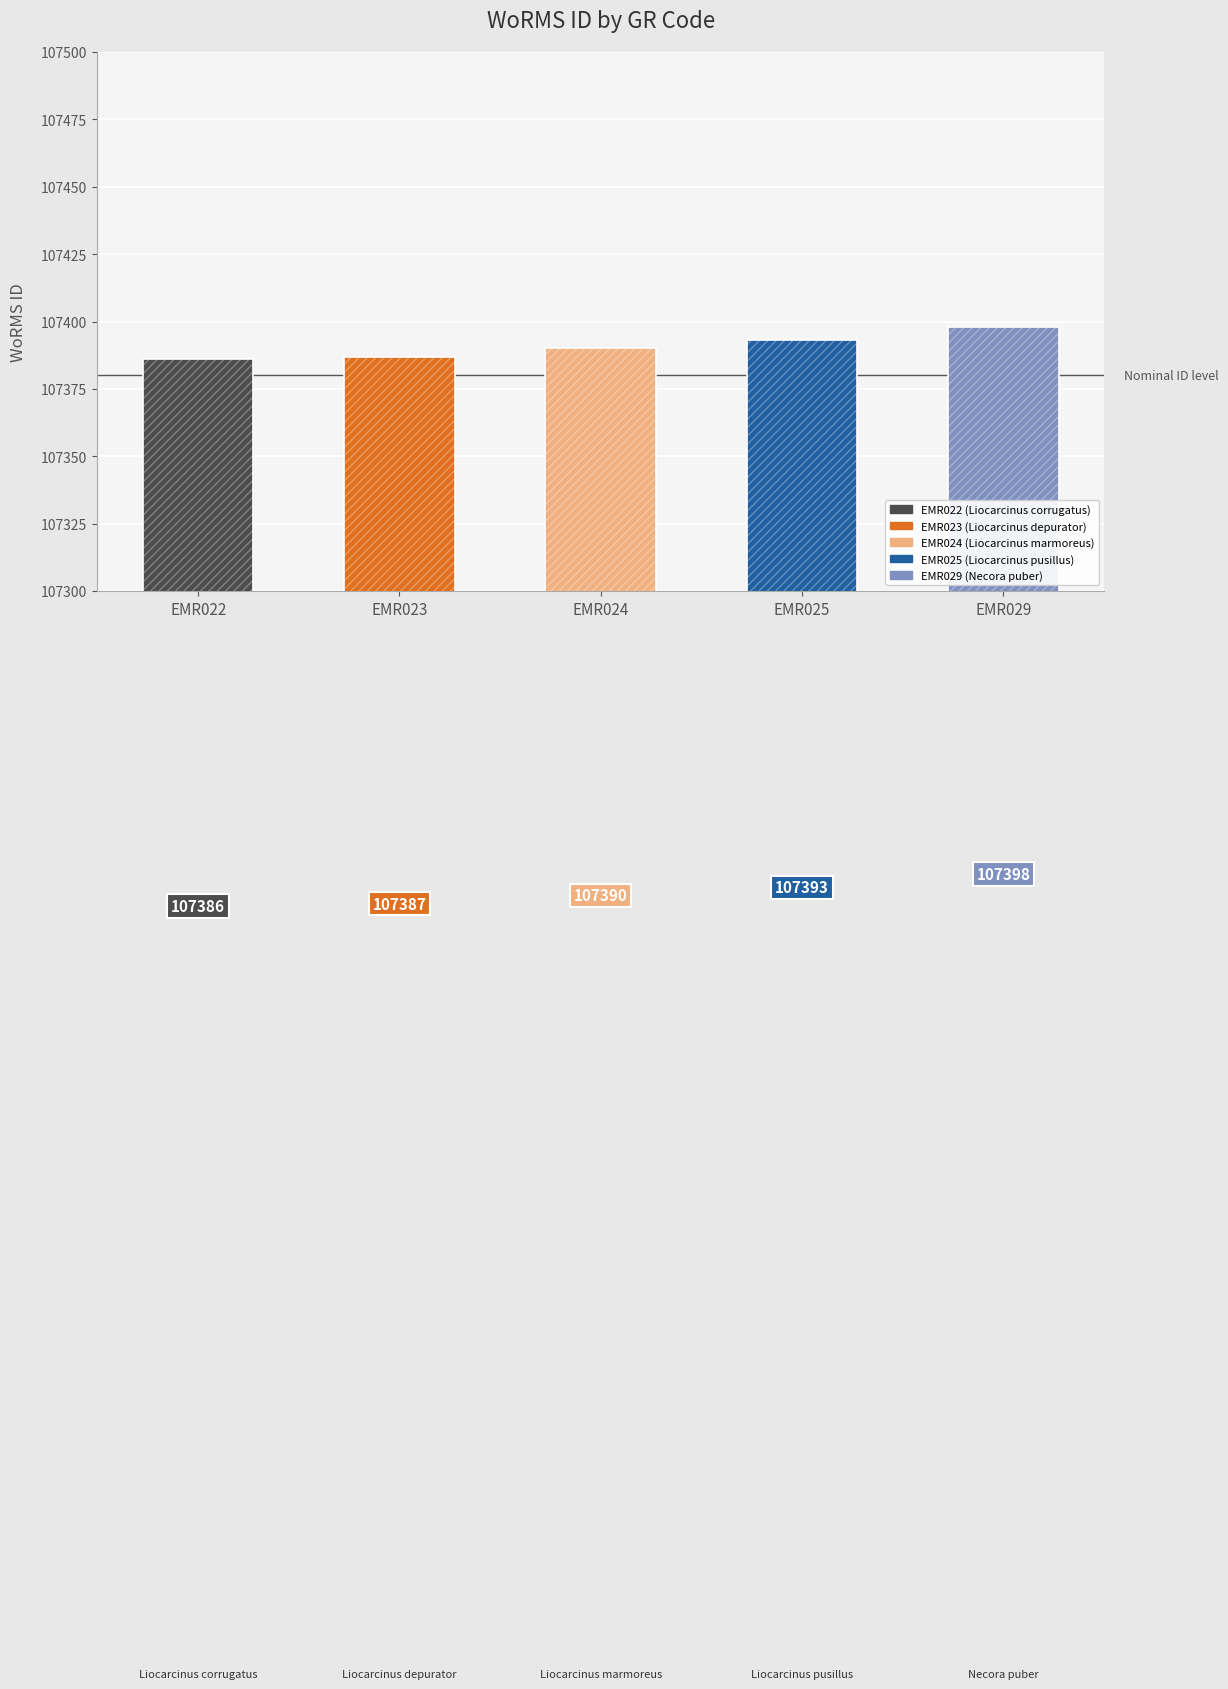

What is the difference between the values at EMR029 and EMR022?

12